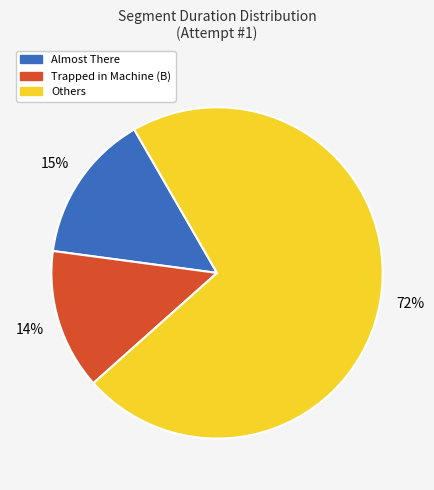

To the nearest percent, what is the average slice percentage?

33%